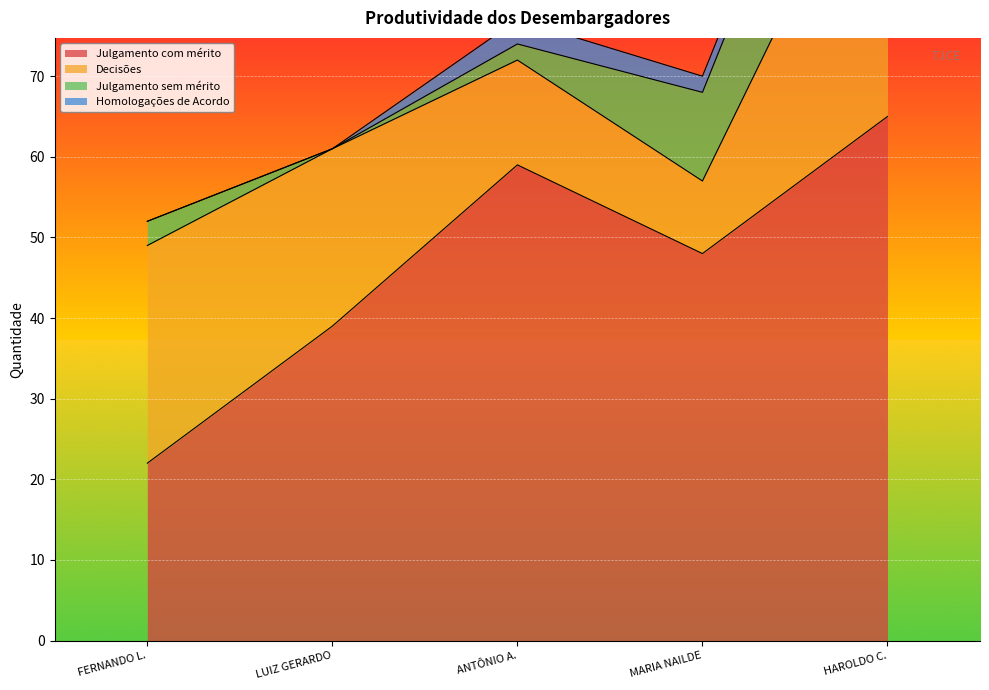

Which has a higher value, ANTÔNIO ABELARDO BENEVIDES MORAES or FERNANDO LUIZ XIMENES ROCHA?

ANTÔNIO ABELARDO BENEVIDES MORAES